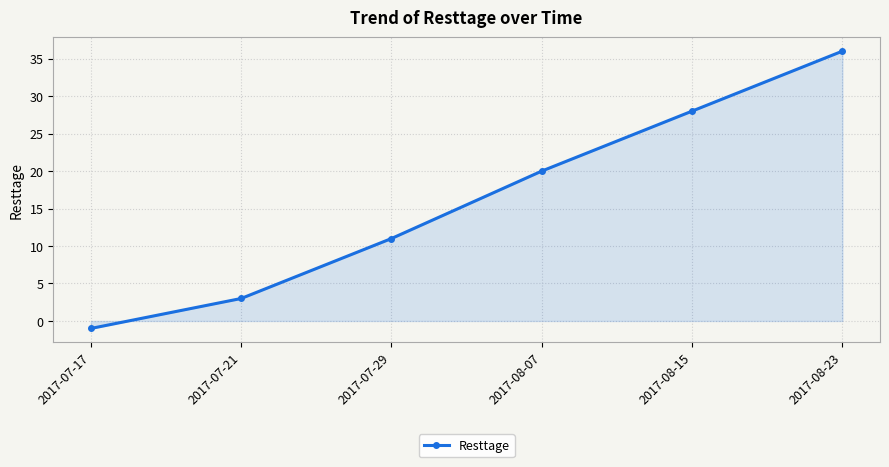

The value at 2017-08-07 is 20. True or false?

True